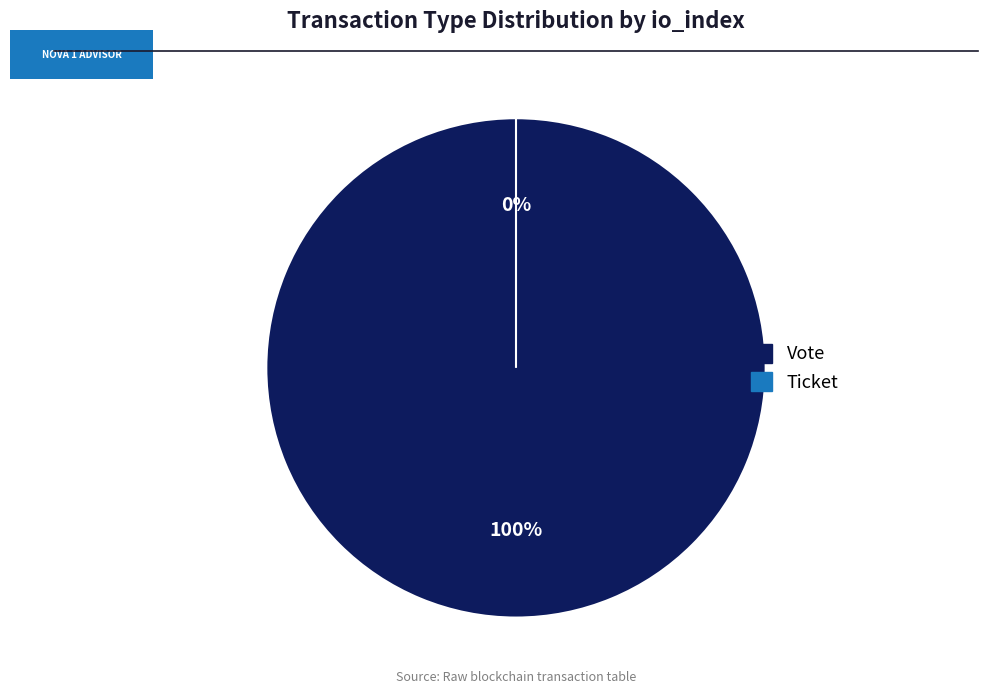

Is the sum of Vote and Ticket greater than half?

Yes